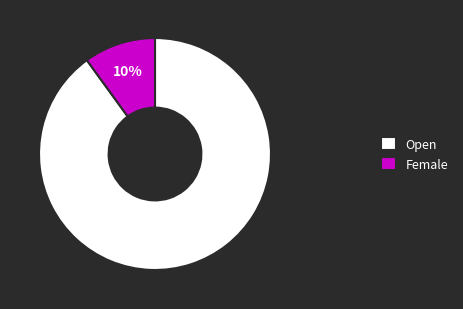

Combined, do Female and Open account for over 50%?

Yes